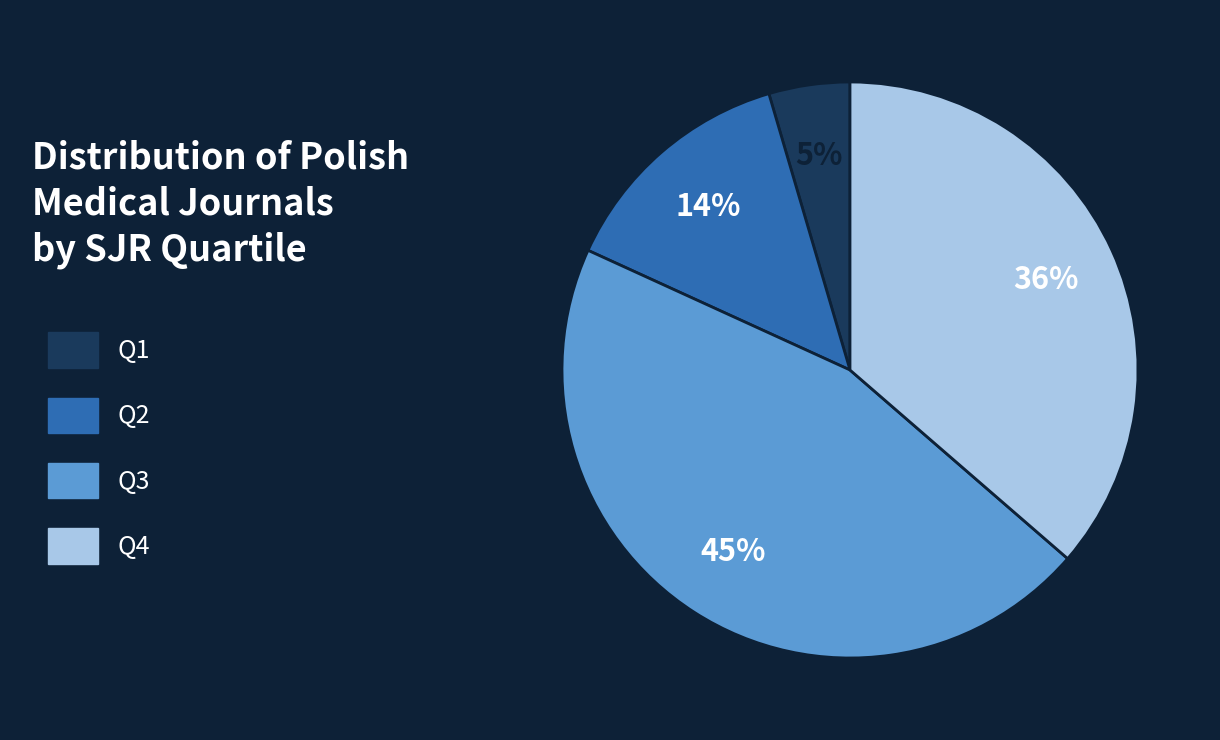

Is there a majority slice in this chart?

No